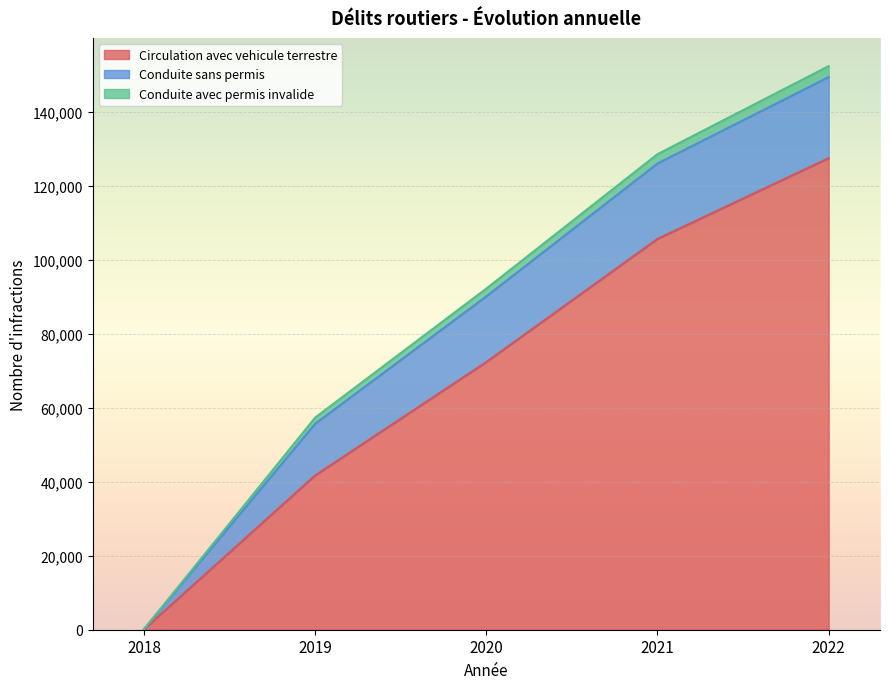

Read the Conduite sans permis value at 2022, to the nearest 50.

21900